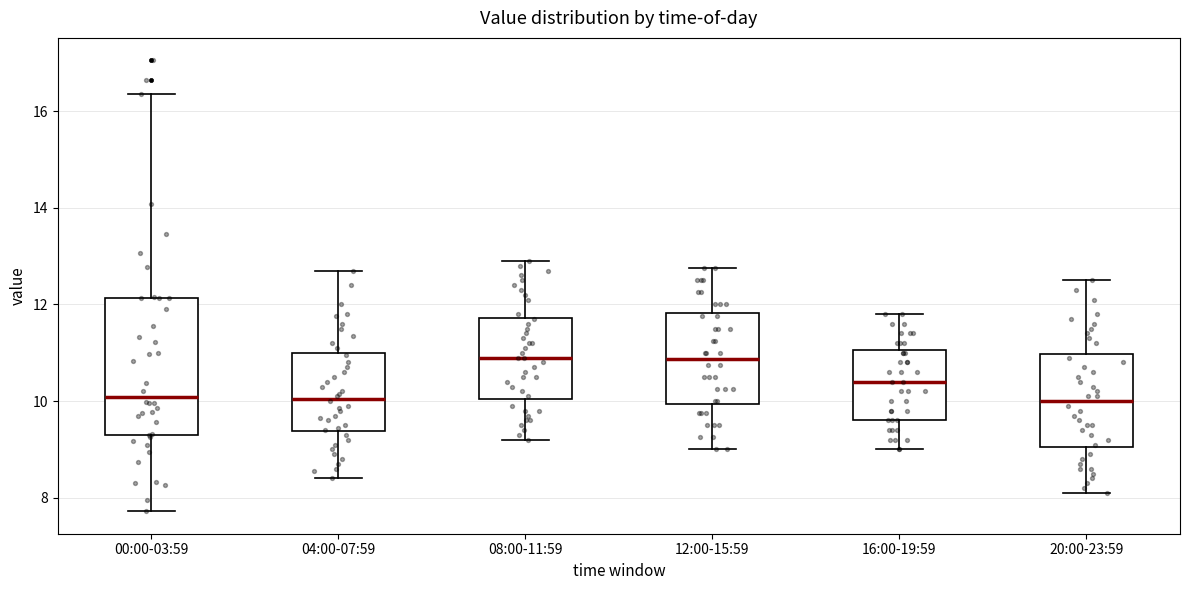

Comparing the boxes themselves (not the whiskers), which one is the tallest?

00:00-03:59